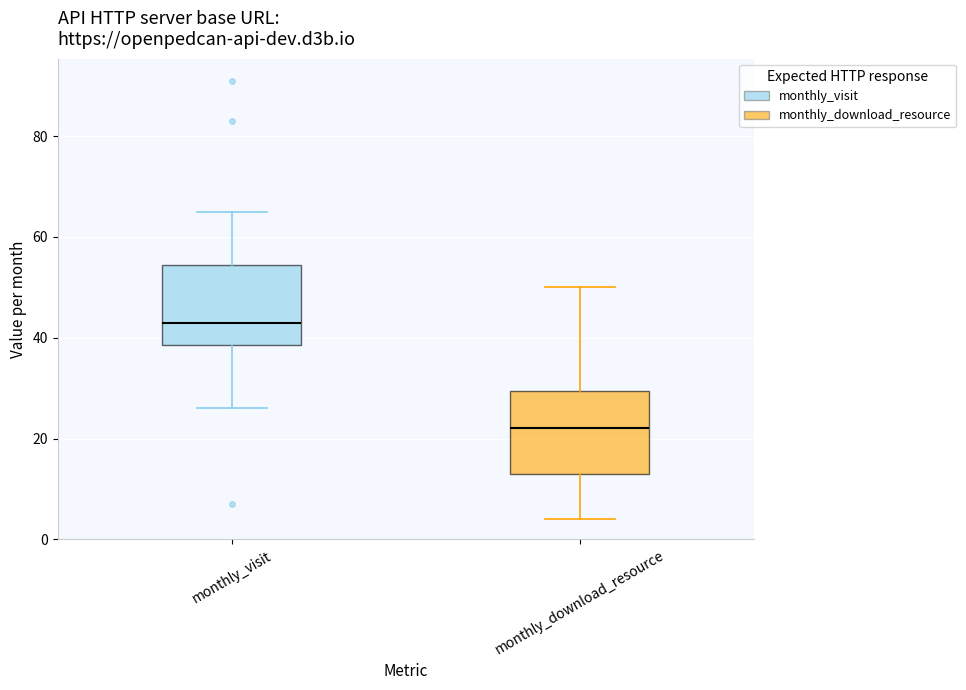

Which box has the highest median line?

monthly_visit